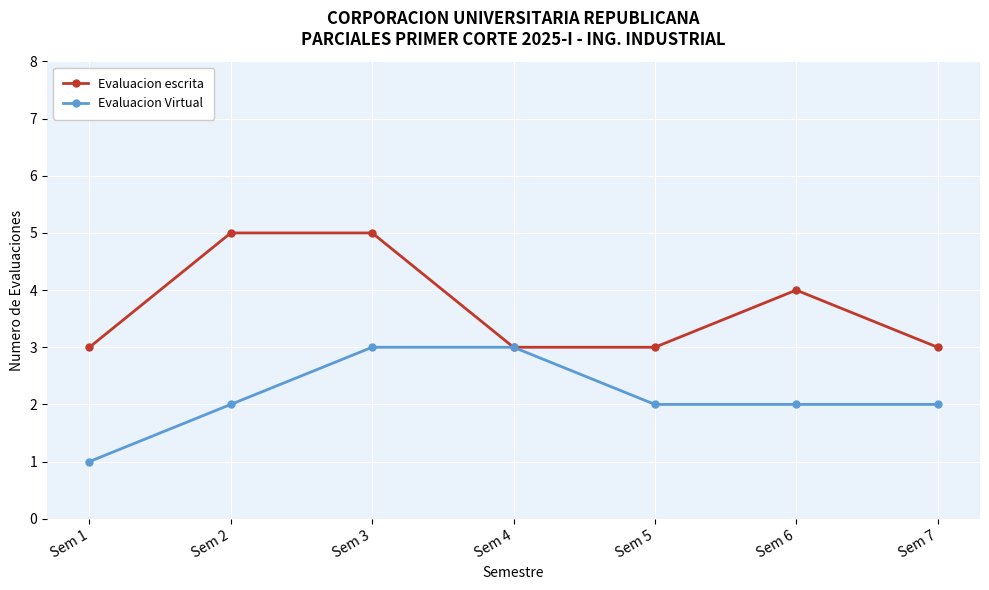

Which series changed the most between Sem 1 and Sem 2?

Evaluacion escrita